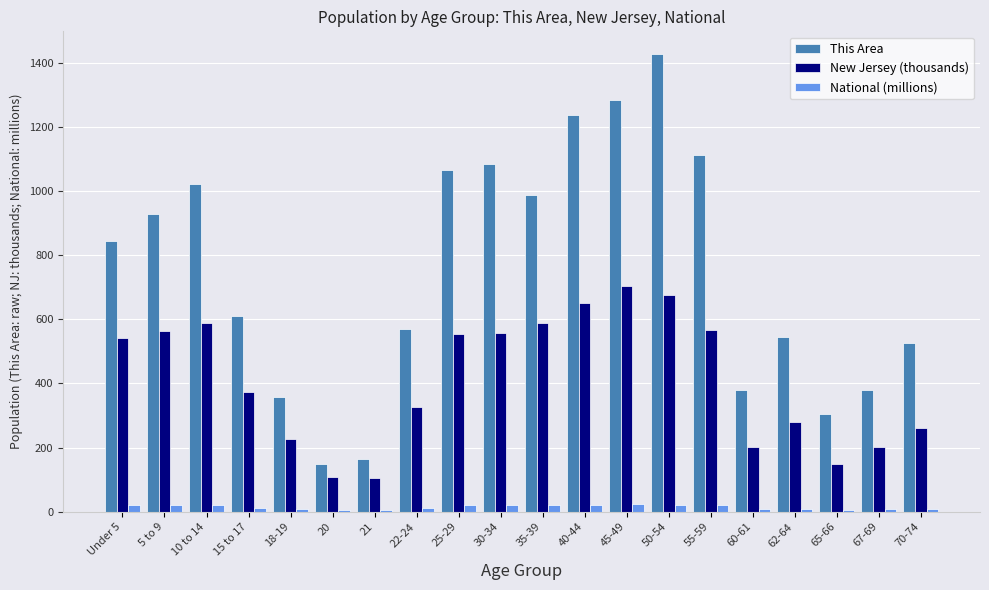

How many groups of bars are there?

20